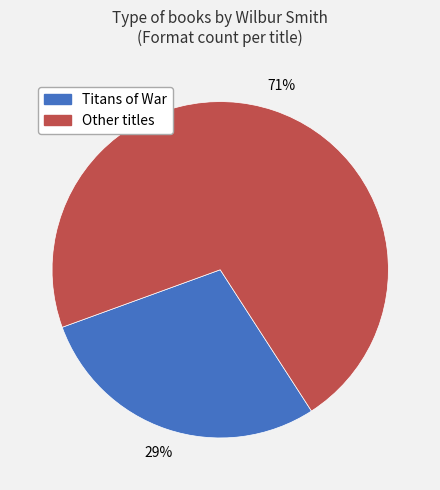

Is there any slice that represents more than half of the pie?

Yes